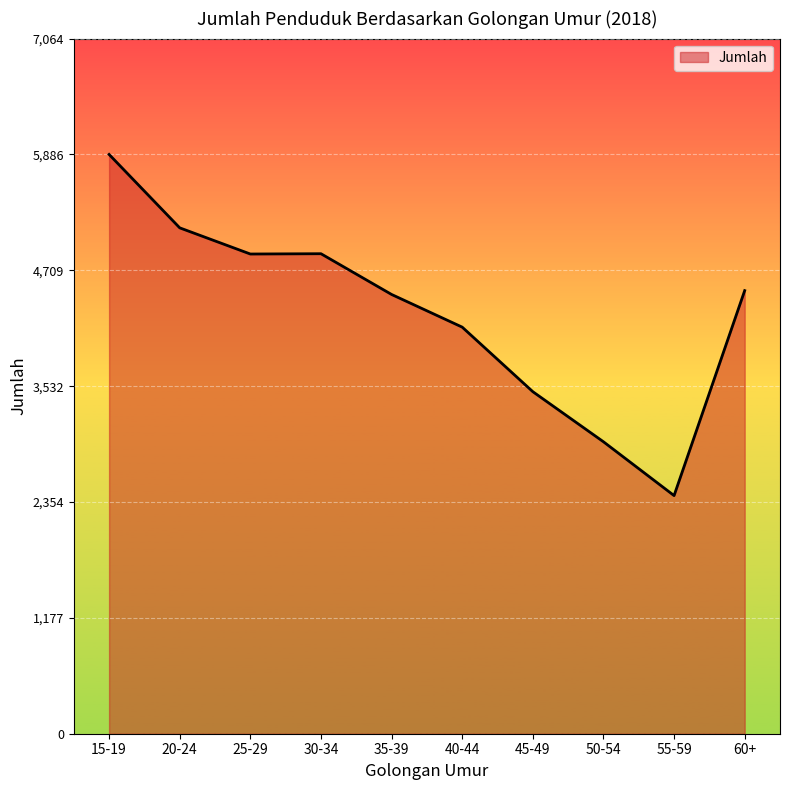

What position from the right is 45-49?

4